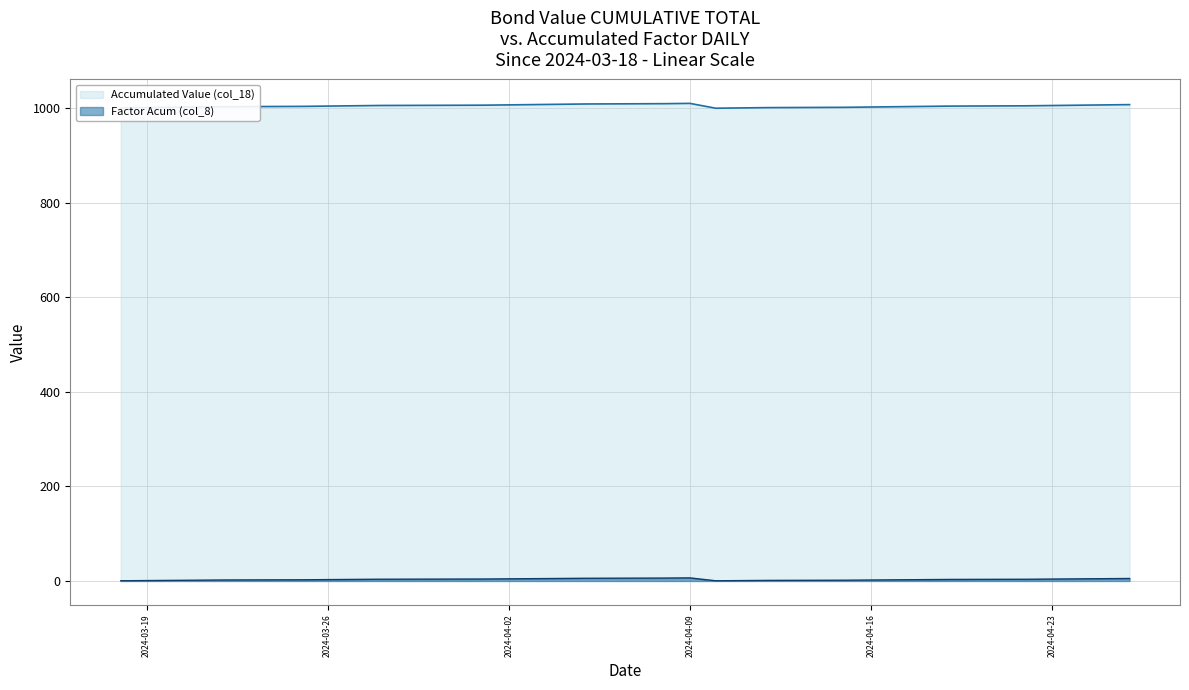

True or false: Accumulated Value (col_18) and Factor Acum (col_8) cross at least once.

False